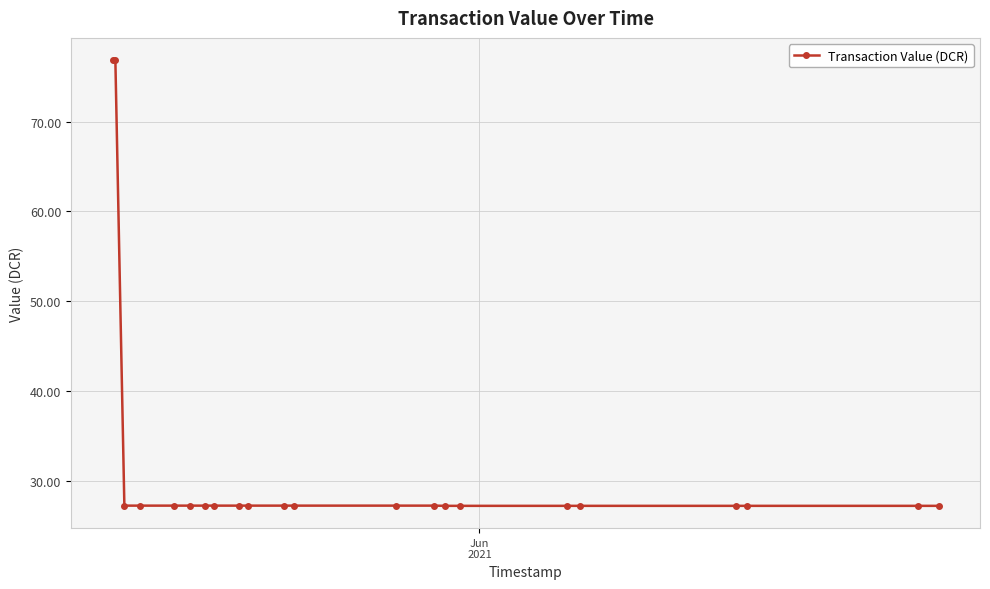

What is the average value?

31.8